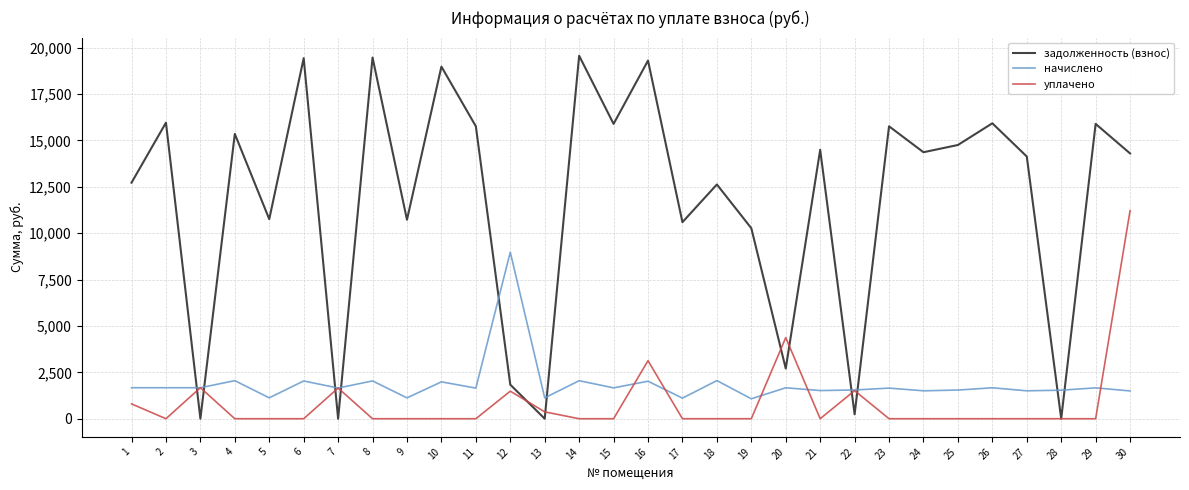

What is the total value across all series at 14?

21603.3